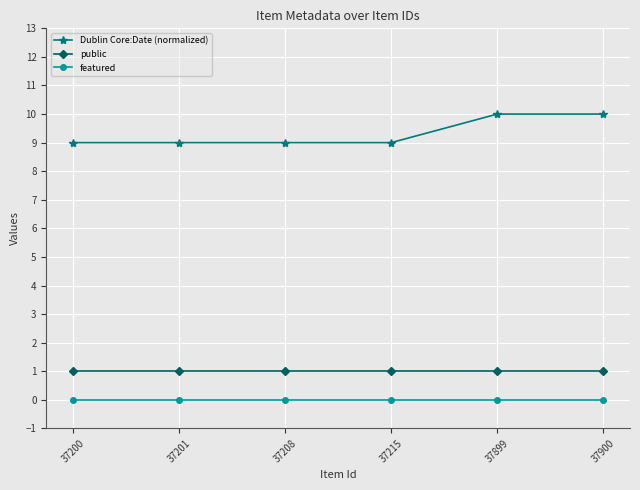

True or false: public and featured cross at least once.

False